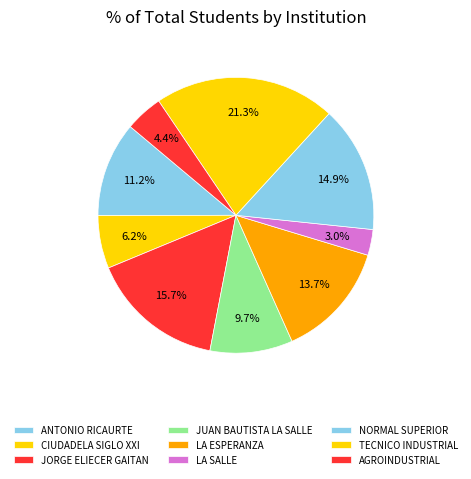

How many slices are in this pie chart?

9